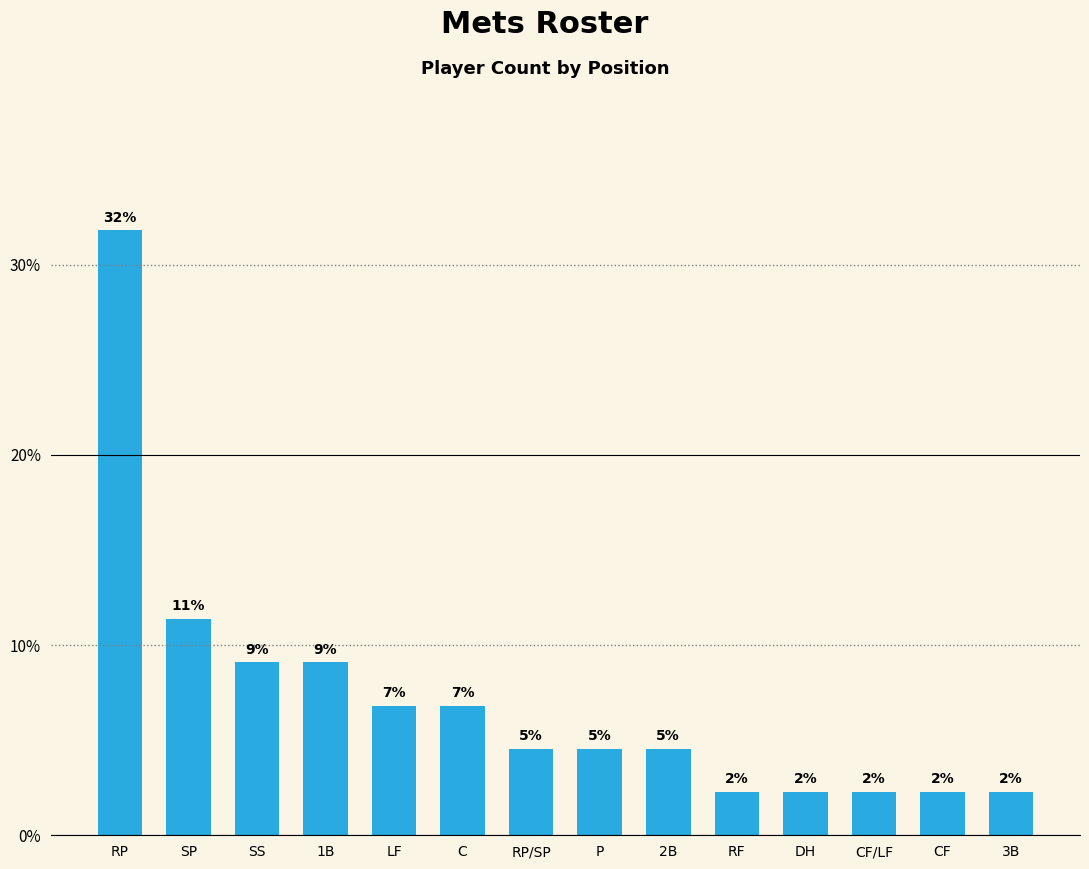

How many bars are there in total?

14